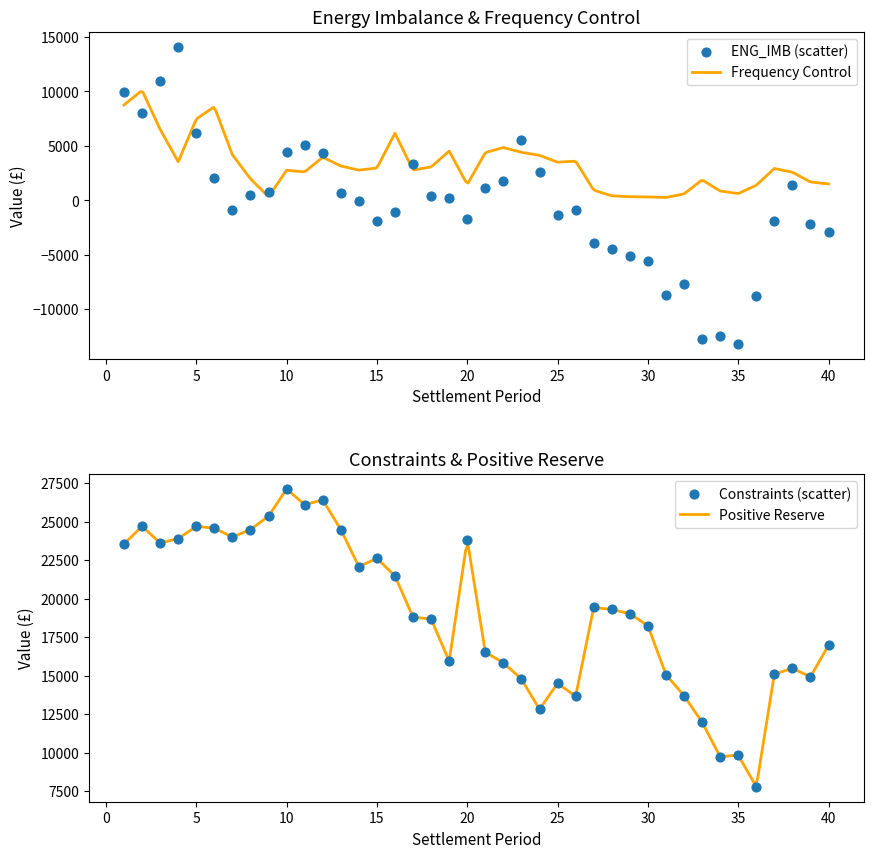

Which series has the largest total across all categories?

Constraints